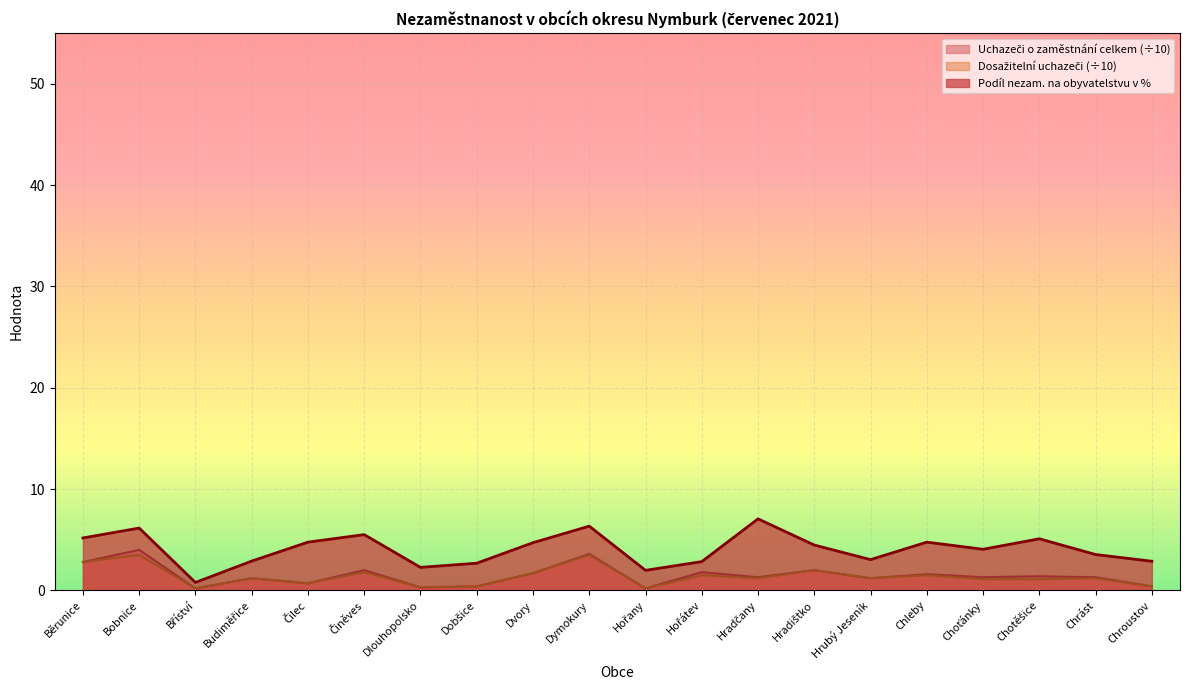

What position from the right is Dlouhopolsko?

14